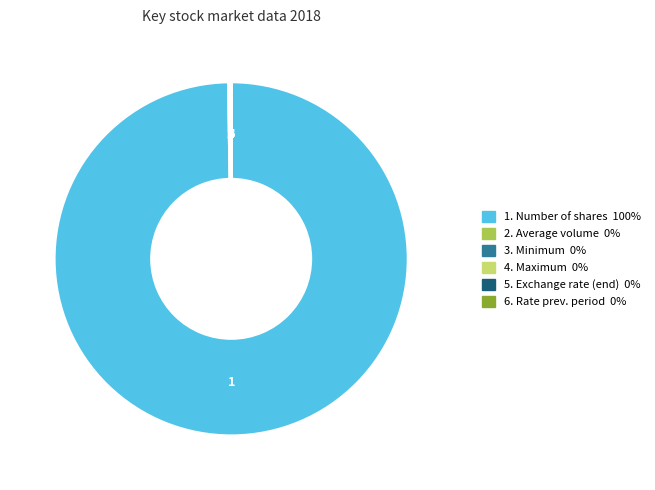

Does any single category account for the majority?

Yes